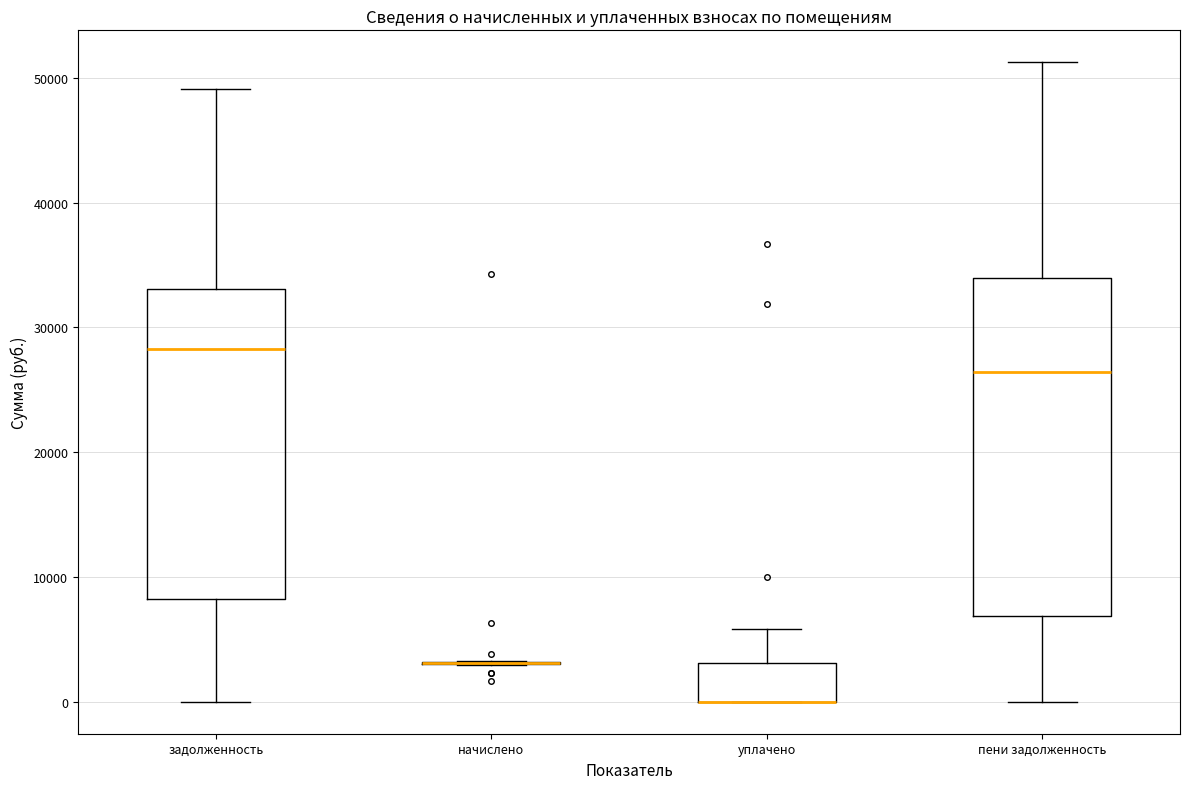

Reading left to right, read every box against the y-axis: the position of its median line, the range the box covers, and the ends of its whiskers. The values are not printed on the chart, so give them approximately, as read against the axis.

задолженность: median 28000, box 8000 to 33000, whiskers 0 to 49000
начислено: box collapsed to a line at 3000, whiskers 3000 to 3000
уплачено: median 0 (drawn on the box's lower edge), box 0 to 3000, whiskers 0 to 6000
пени задолженность: median 26000, box 7000 to 34000, whiskers 0 to 51000